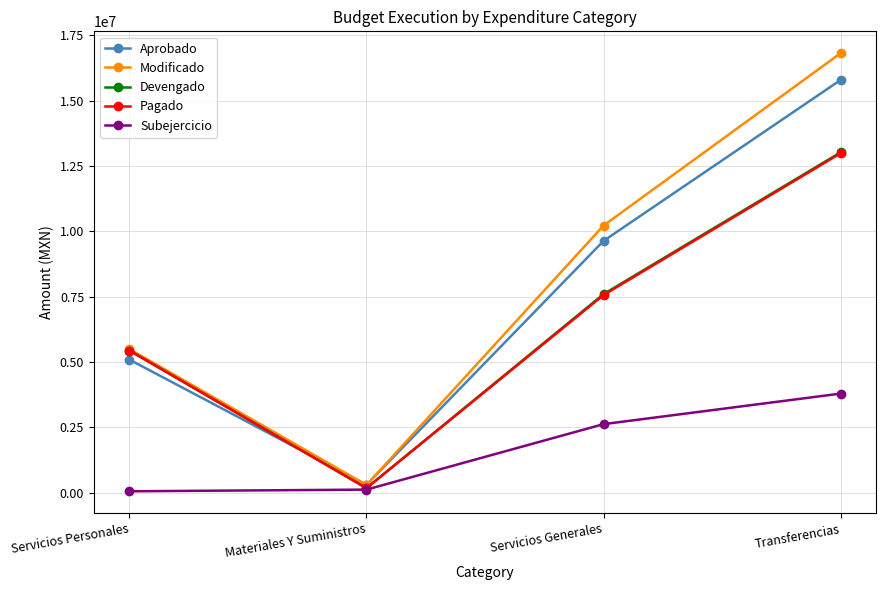

How many data points in Pagado are above 7567399?

2